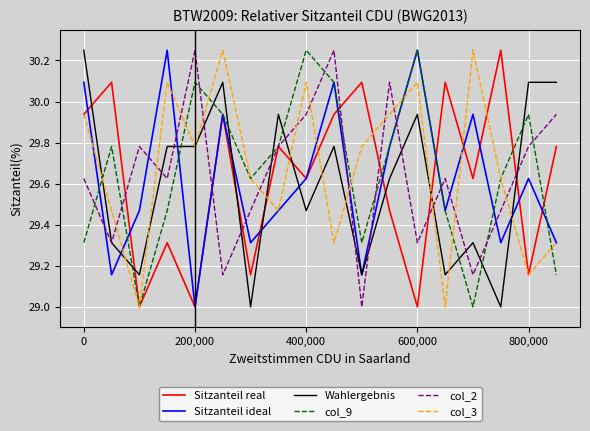

Which series ends up on top after the final intersection of col_3 and col_2?

col_2